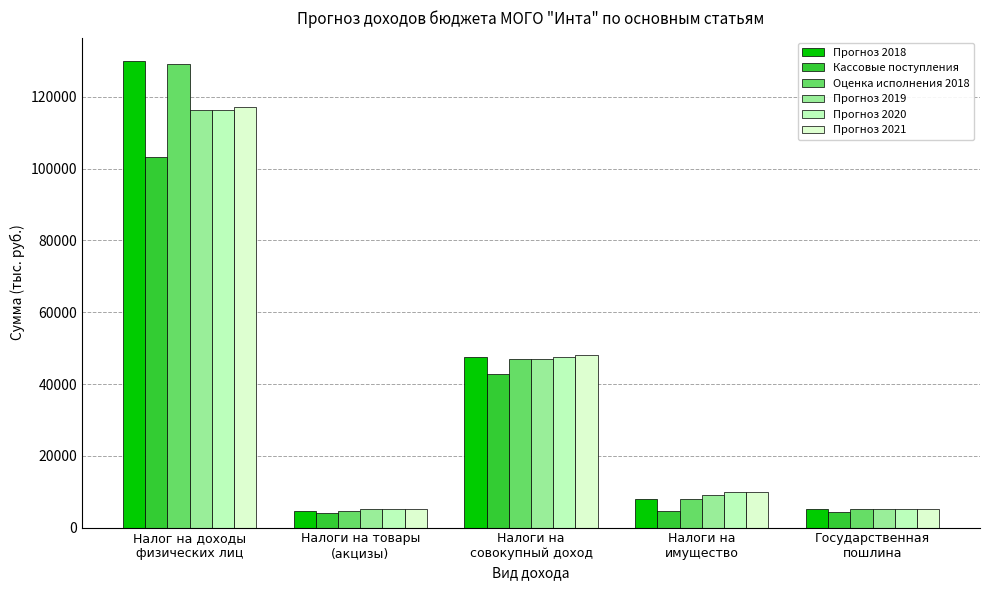

Where is Кассовые поступления nearest to the value 53558?

Налоги на
совокупный доход